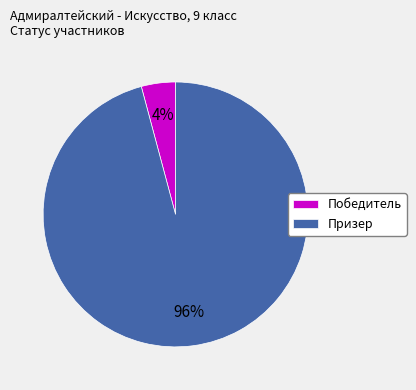

The Призер slice represents 96% of the pie. True or false?

True